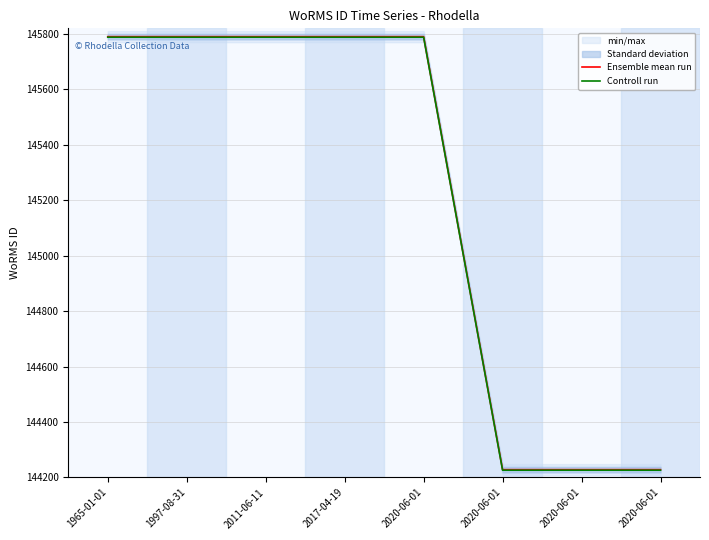

True or false: Controll run has a value of 145788 at 2011-06-11.

True